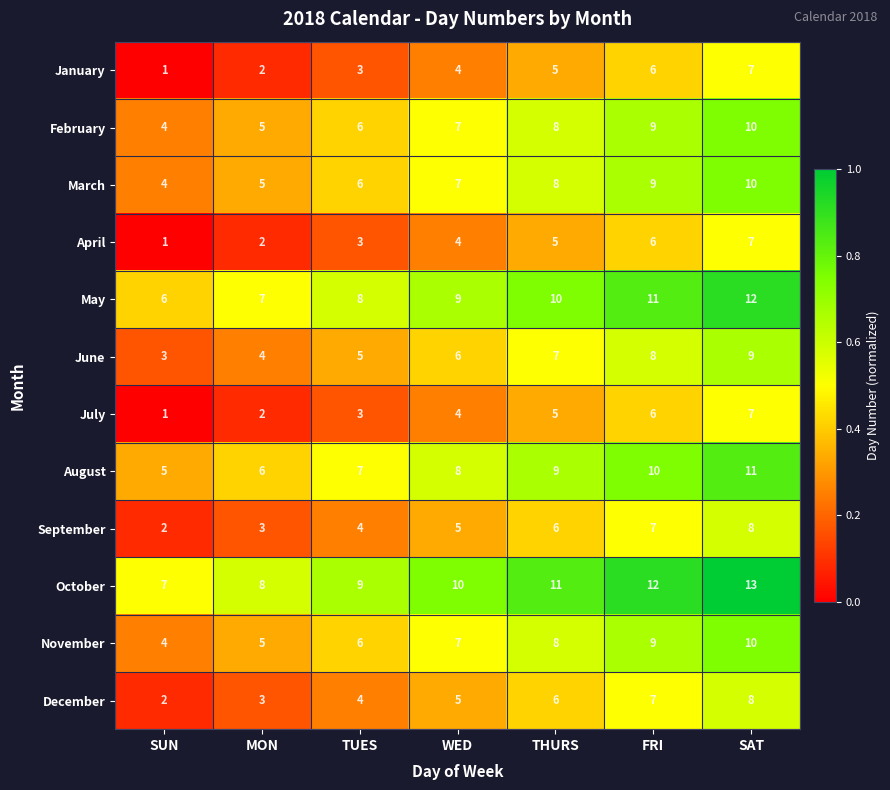

At which category does the chart reach its peak across all series?

SAT